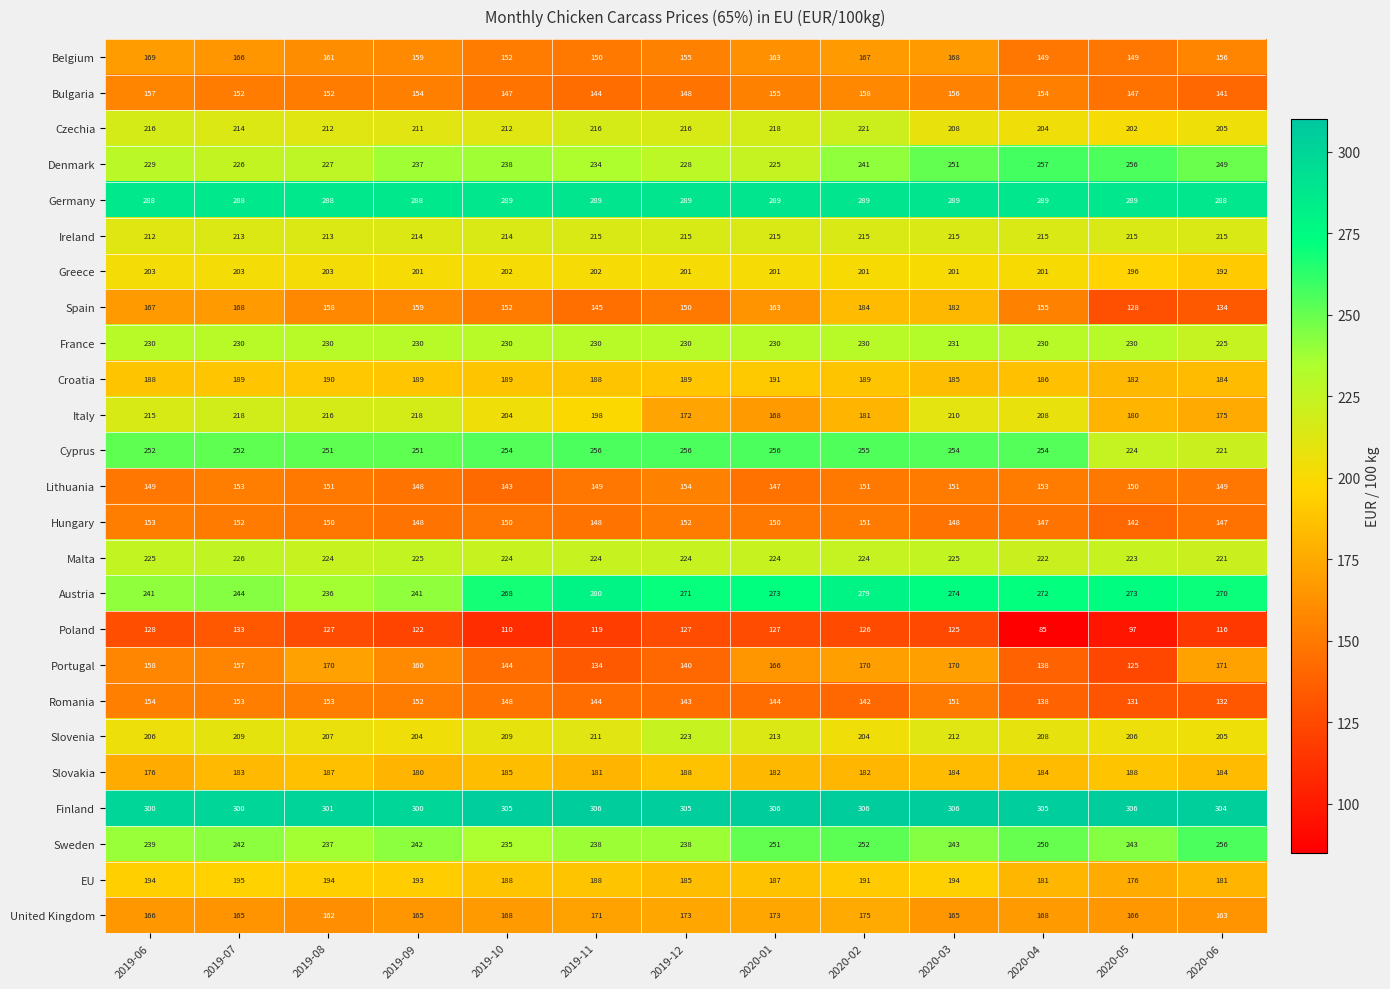

What is the total value across all series at 2020-04?

4953